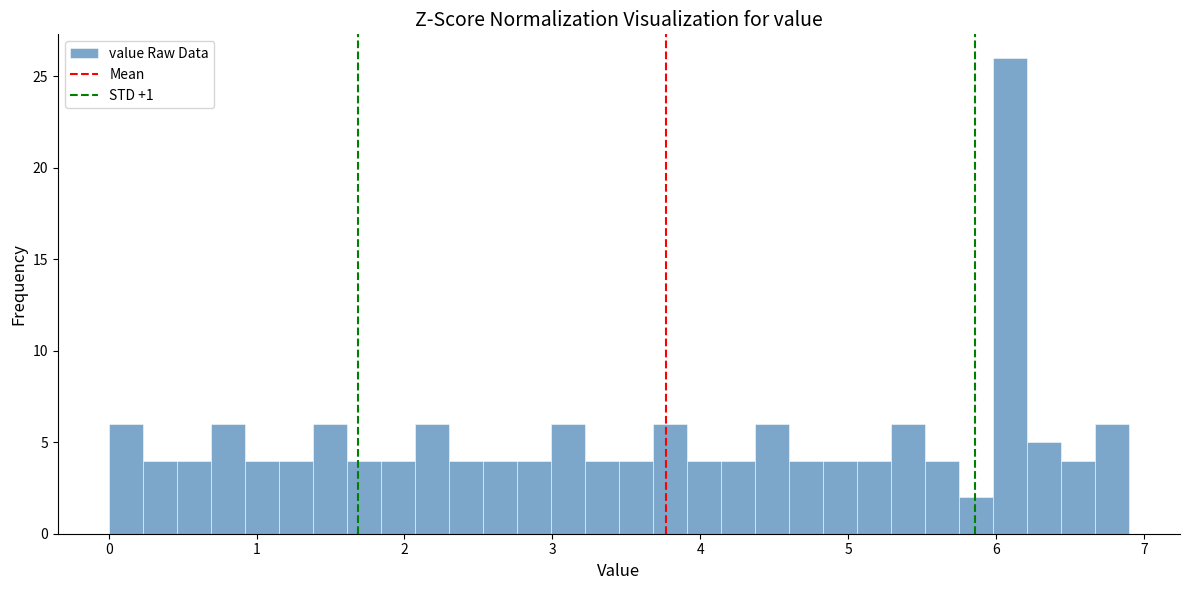

Around what value on the x-axis is the tallest bar? Give the approximate position of its centre, as read against the axis.

6.1